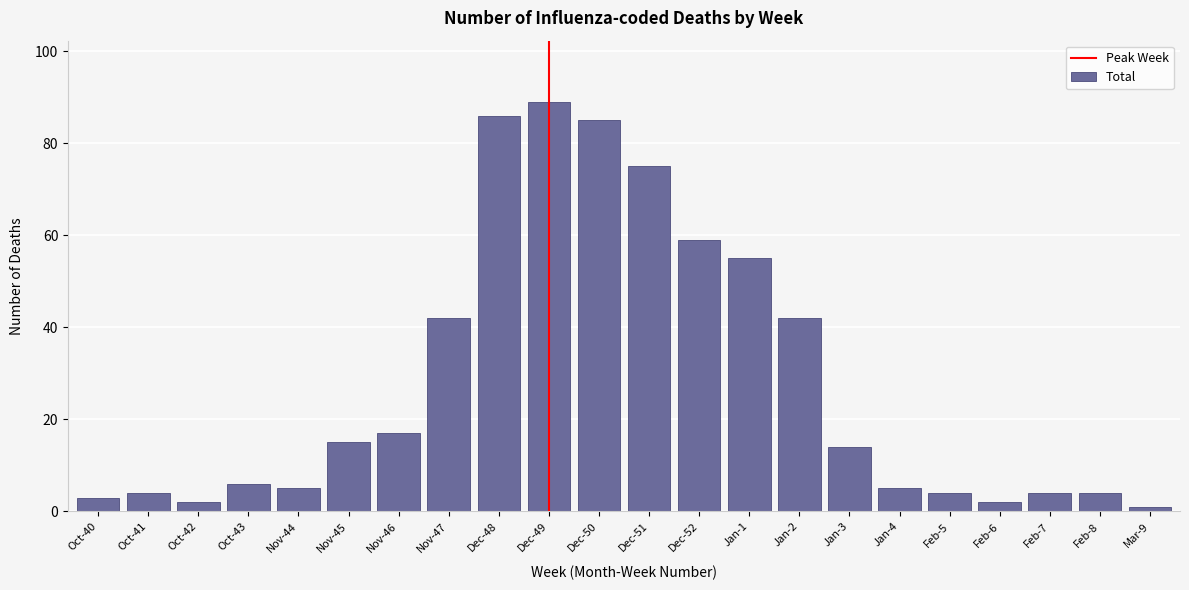

Reading left to right, transcribe all the data shown in this chart.

3	4	2	6	5	15	17	42	86	89	85	75	59	55	42	14	5	4	2	4	4	1